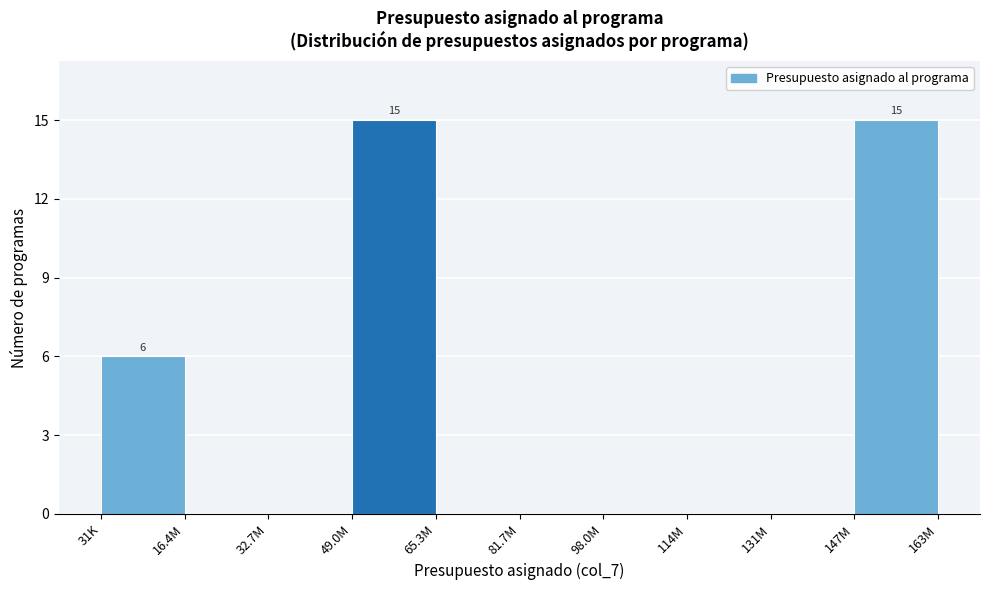

Reading left to right, transcribe all the data shown in this chart.

31K=6	16.4M=0	32.7M=0	49.0M=15	65.3M=0	81.7M=0	98.0M=0	114M=0	131M=0	163M=15